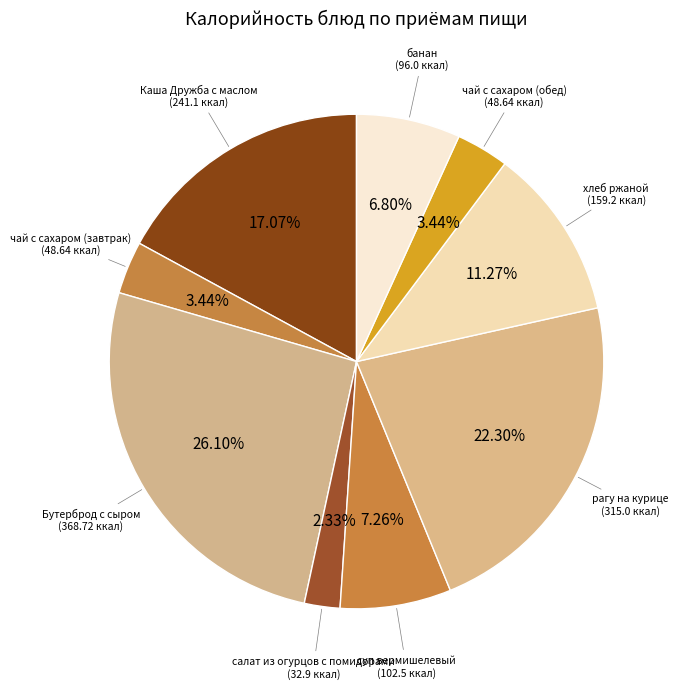

The рагу на курице slice represents 10% of the pie. True or false?

False